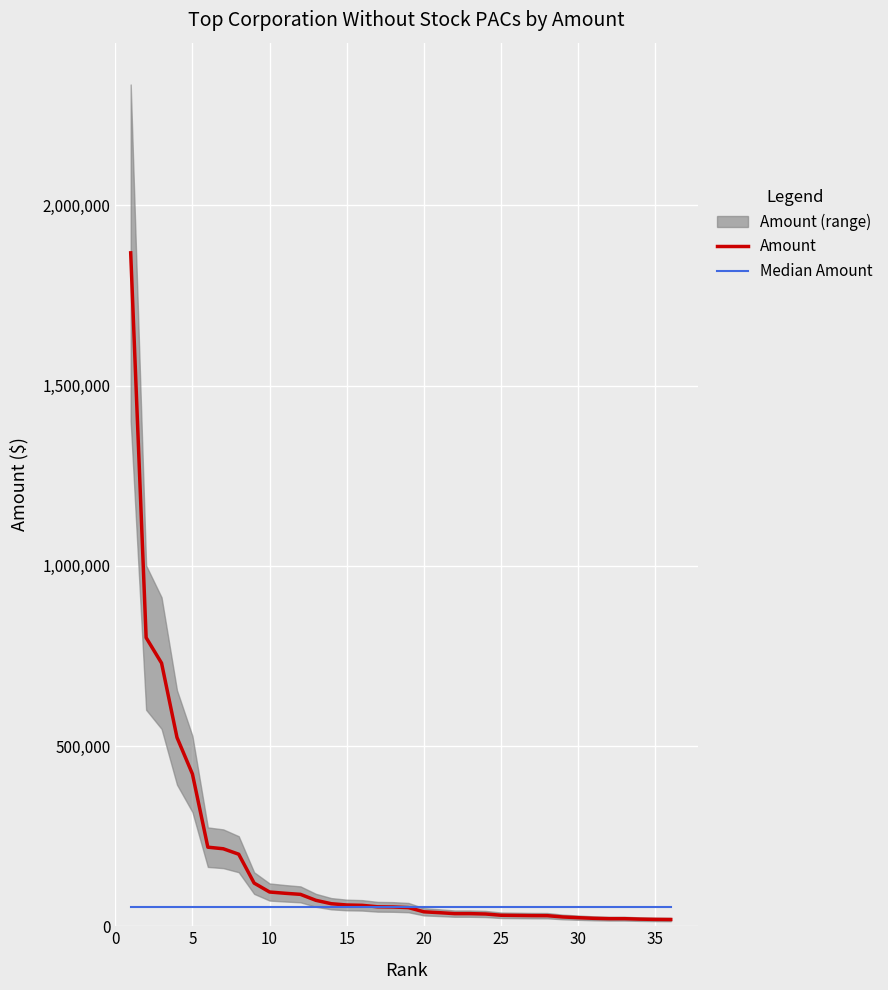

Does the chart display data point markers on the line(s)?

No